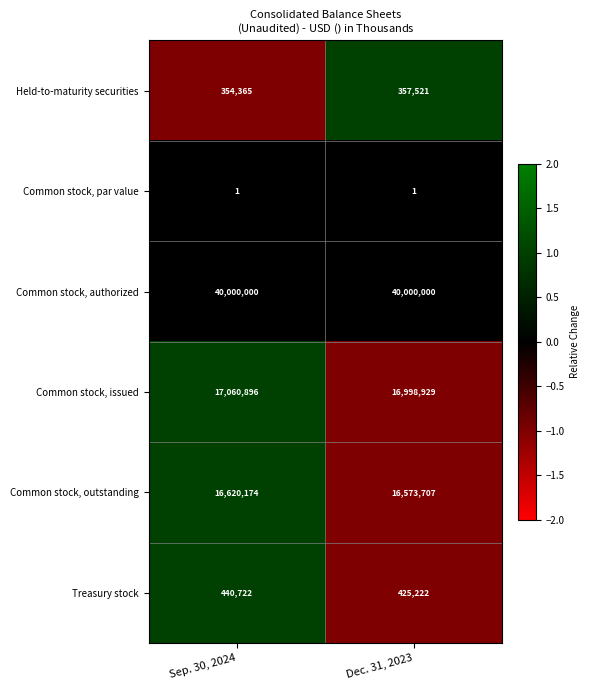

Rank the series by their maximum value, from highest to lowest.

Common stock, authorized, Common stock, issued, Common stock, outstanding, Treasury stock, Held-to-maturity securities, Common stock, par value